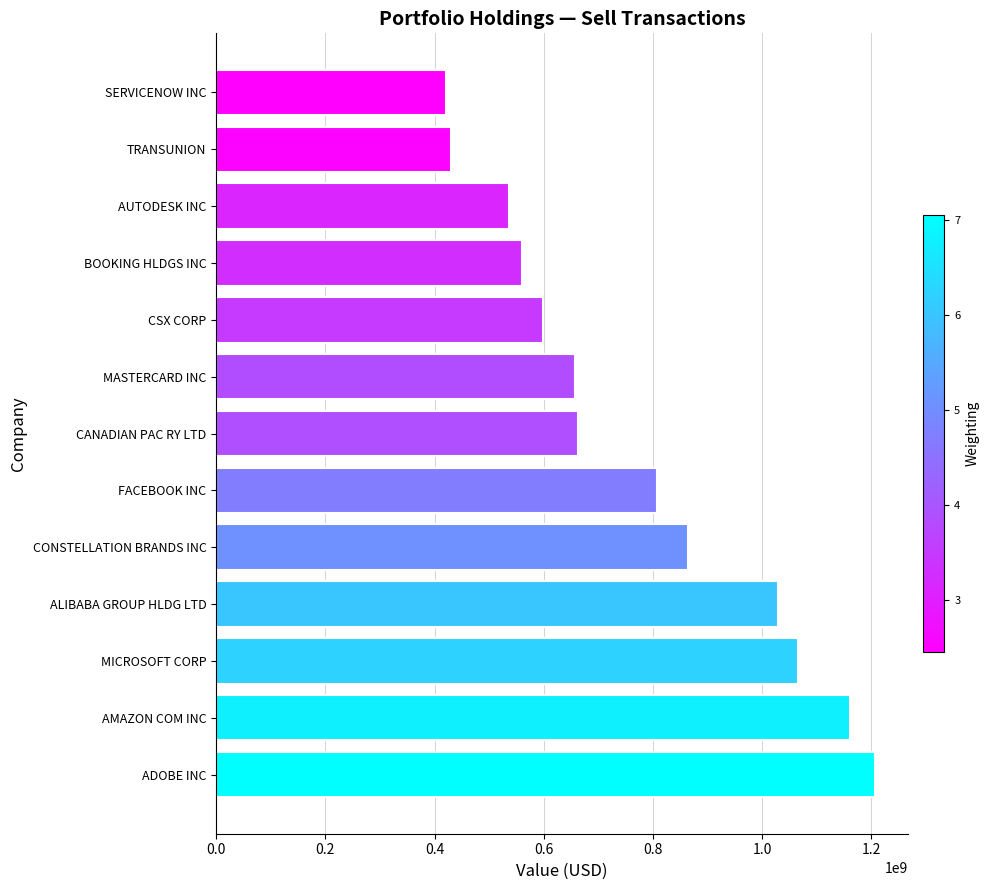

How many series are shown in this chart?

1